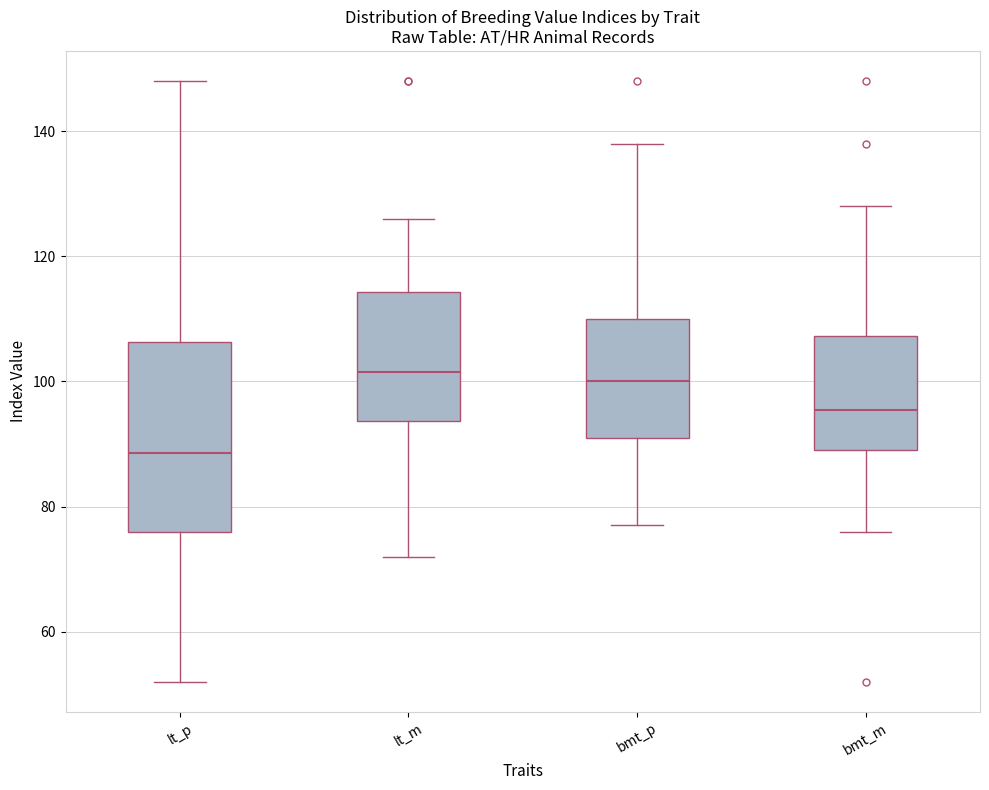

Where does the lower whisker of the box for lt_m end on the y-axis? The values are not printed on the chart, so give them approximately, as read against the axis.

72